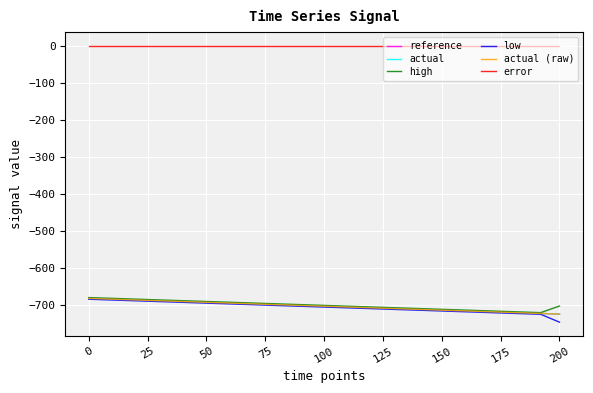

Is this an area chart (filled region under the line)?

No